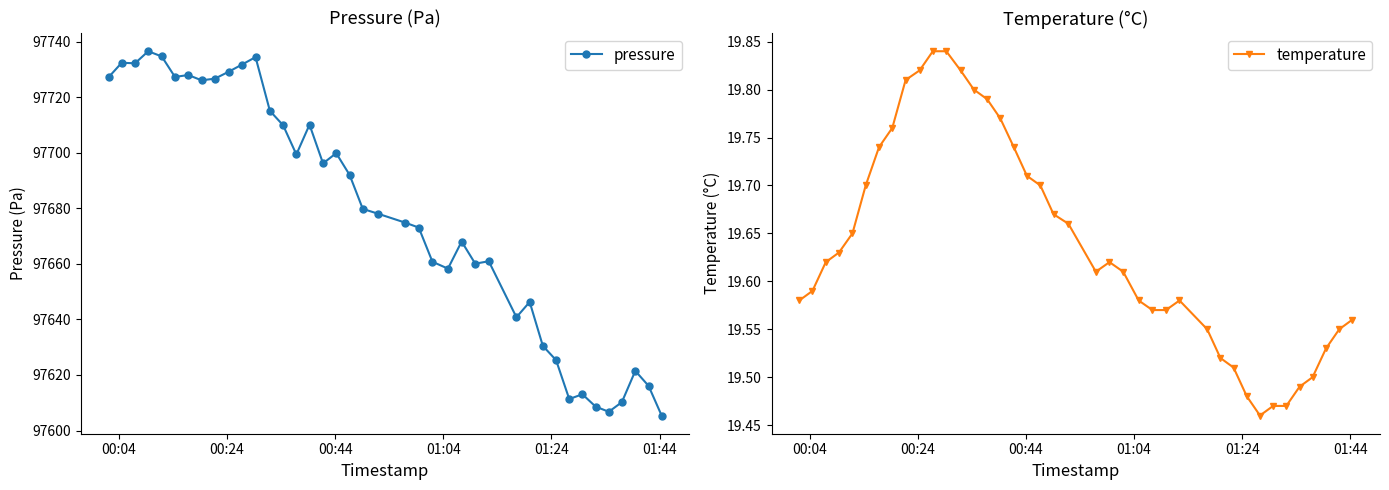

True or false: pressure has more than 0 points higher than both neighbors.

True